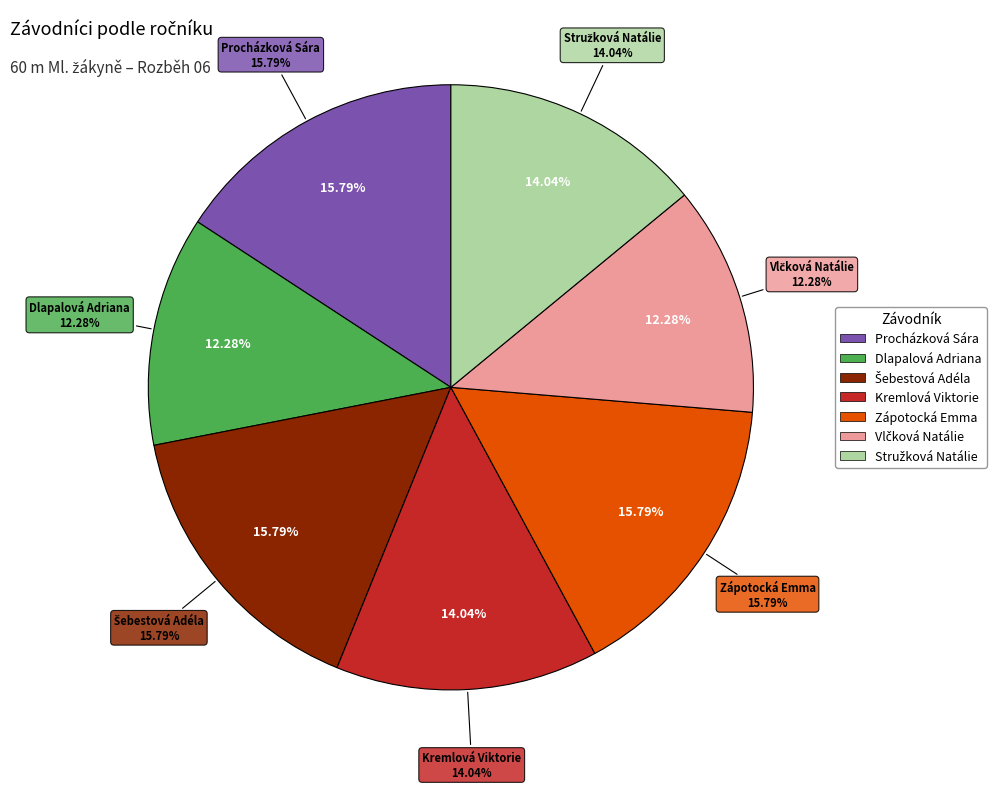

What is the change in value from Procházková Sára to Stružková Natálie?

-1